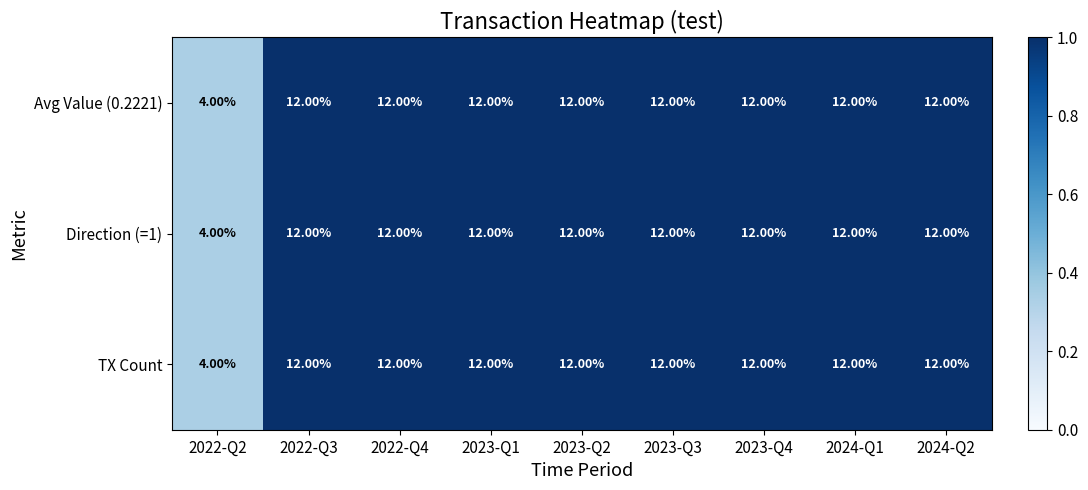

What is the difference between the maximum and minimum values in the TX Count series?

8